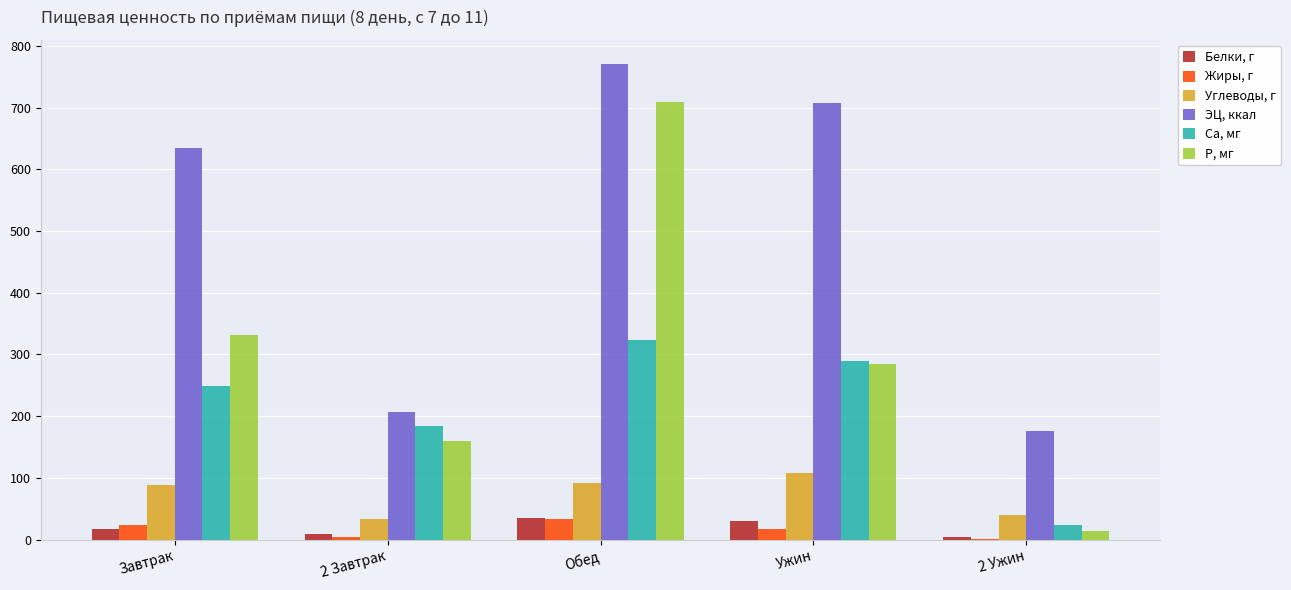

Read the Са, мг value at 2 Ужин.

23.2